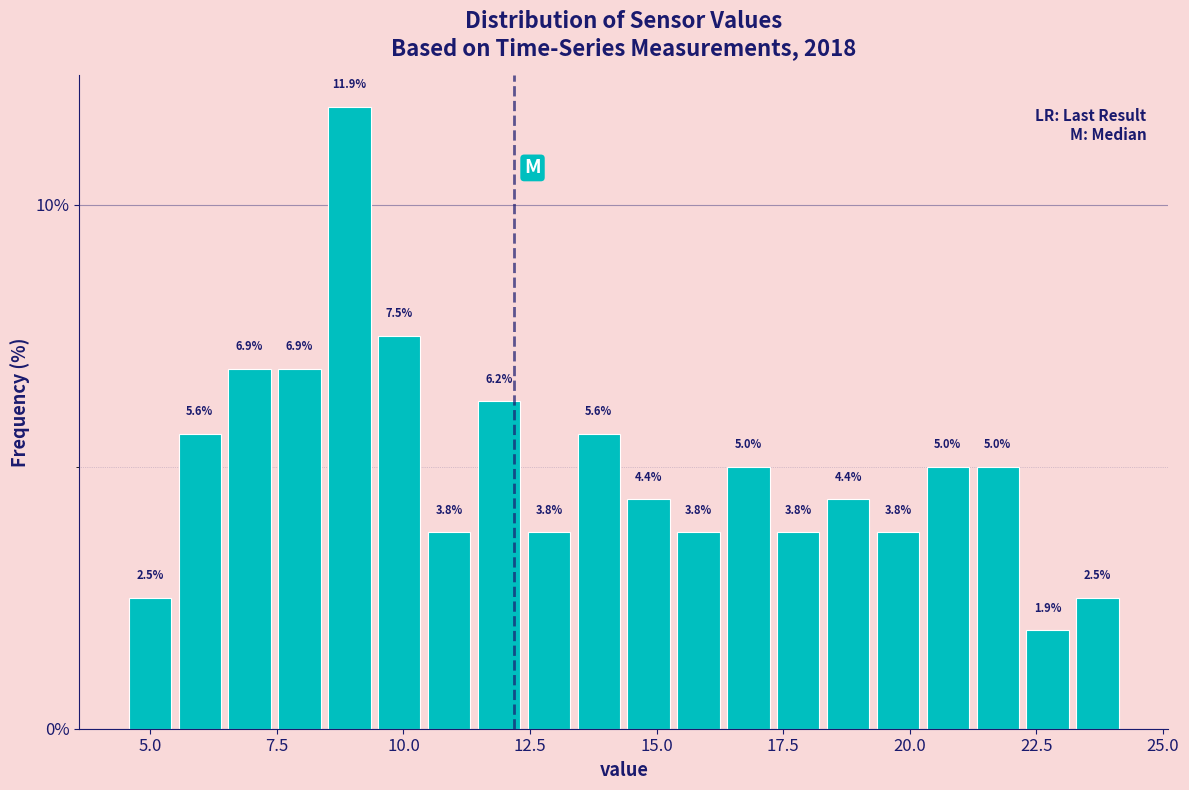

Around what value on the x-axis is the tallest bar? Give the approximate position of its centre, as read against the axis.

9.0